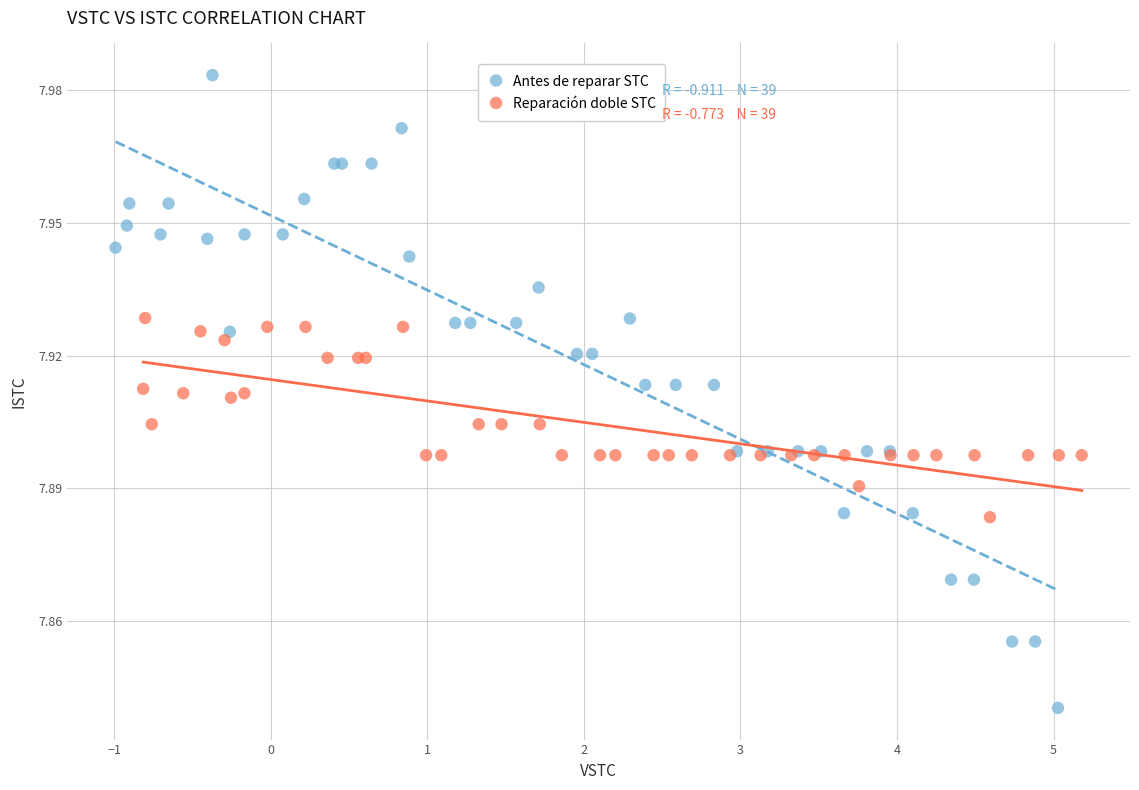

Which series reaches the maximum Y coordinate?

Antes de reparar STC